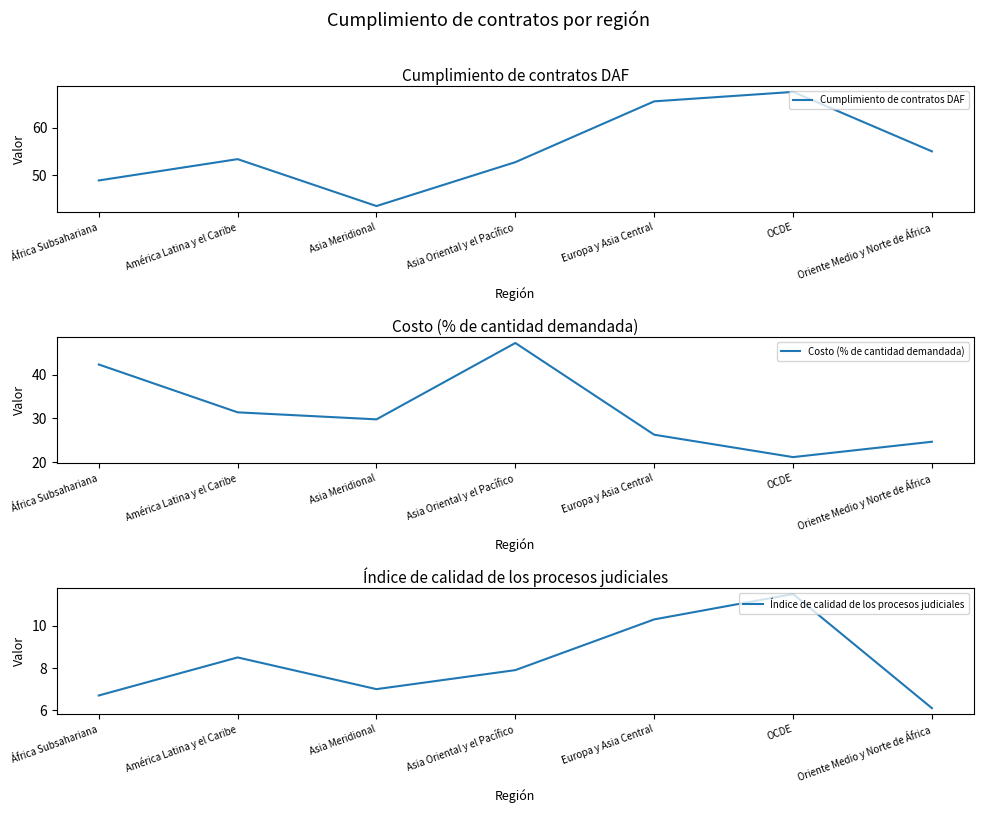

What are all the series names shown in the legend?

Cumplimiento de contratos DAF, Costo (% de cantidad demandada), Índice de calidad de los procesos judiciales